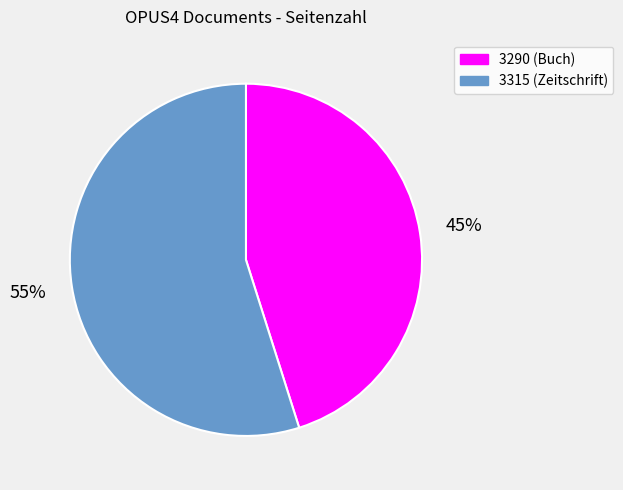

The 3315 slice represents 43% of the pie. True or false?

False